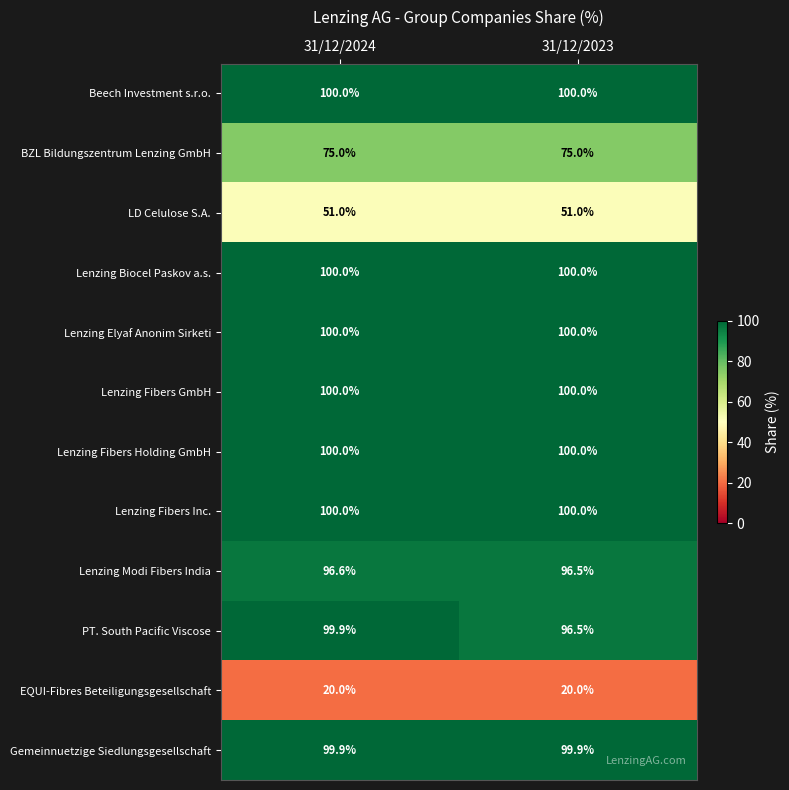

What is the maximum value shown in the chart?

100.0